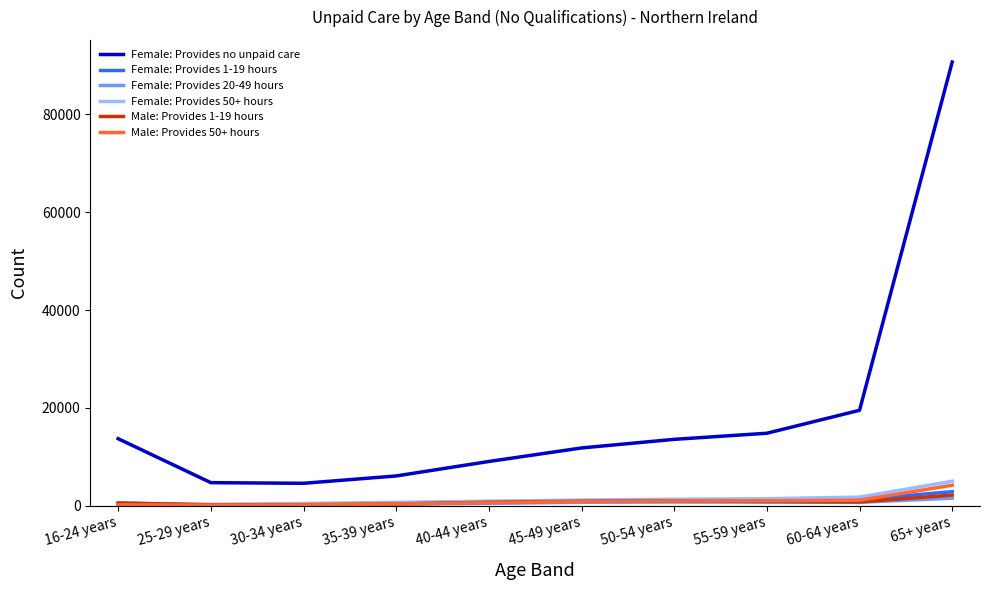

True or false: Female: Provides no unpaid care and Female: Provides 1-19 hours cross at least once.

False